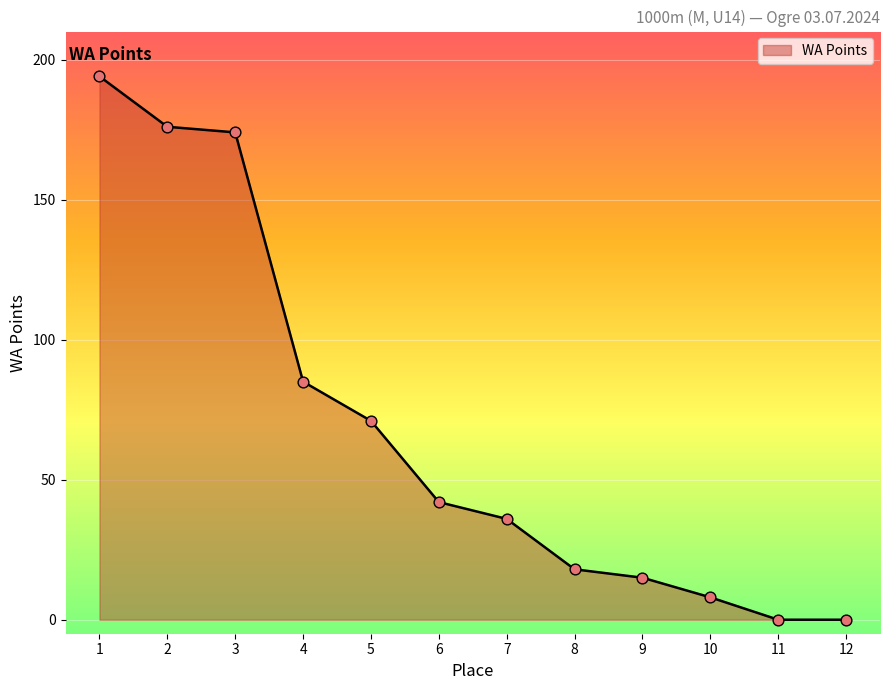

Approximately how many times larger is the value at 4 compared to 7?

2.4